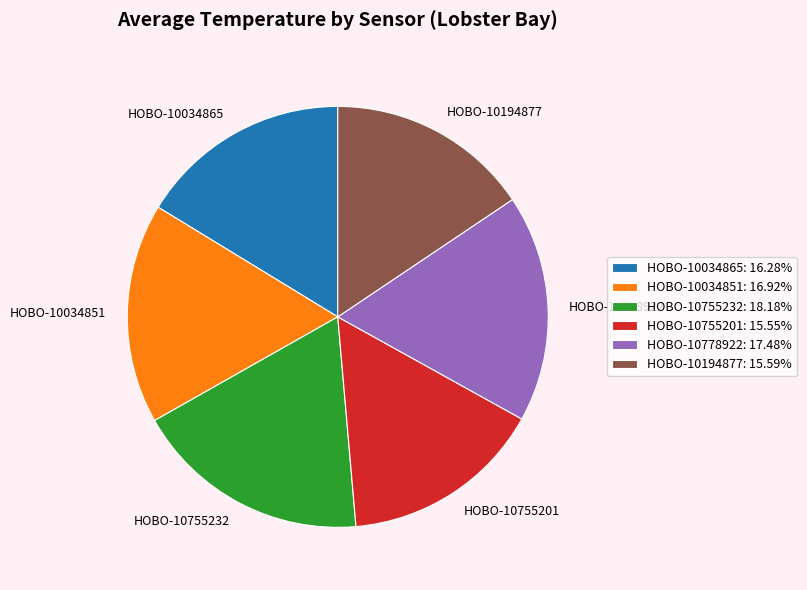

Do HOBO-10755232 and HOBO-10194877 together represent more than half of the pie?

No